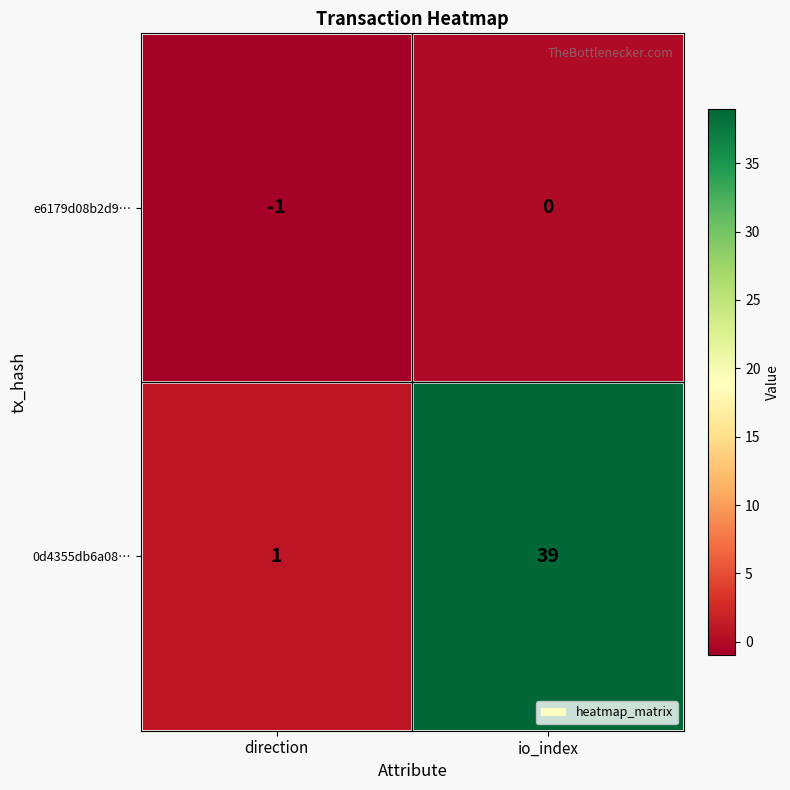

True or false: e6179d08b2d9… has a value of -1 at io_index.

False